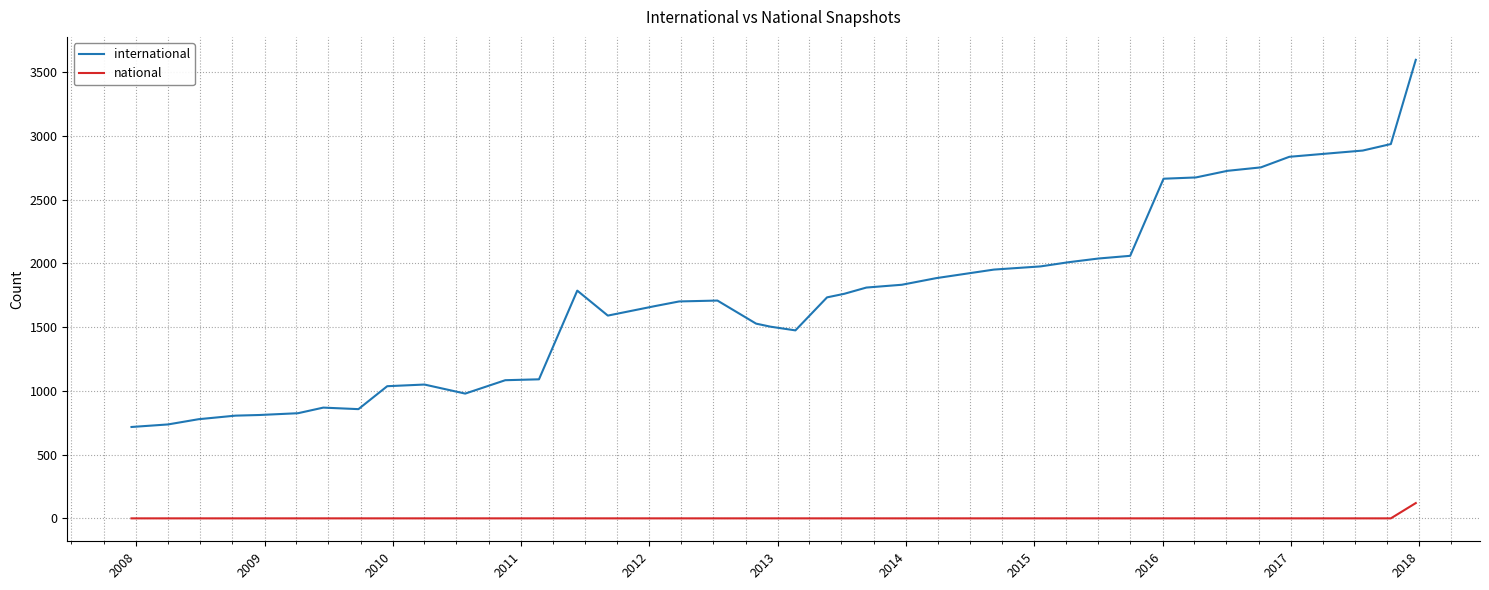

Which series has the largest total across all categories?

international